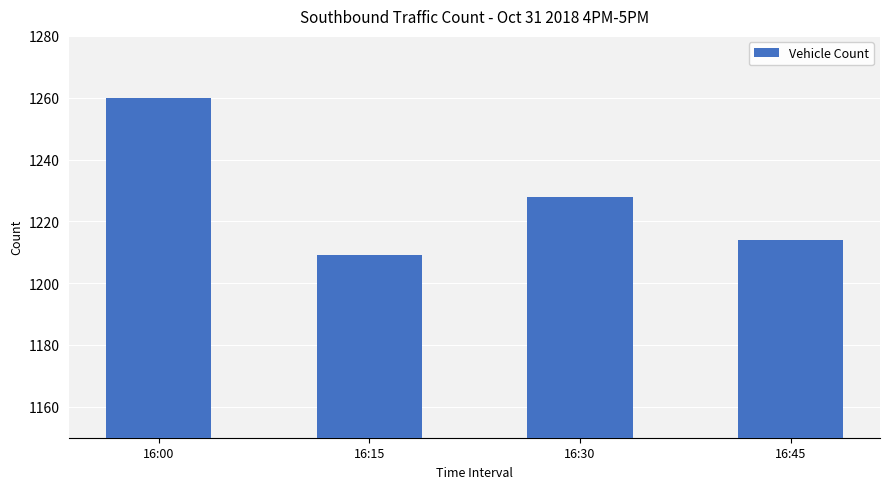

Rank the categories by value from highest to lowest.

16:00, 16:30, 16:45, 16:15